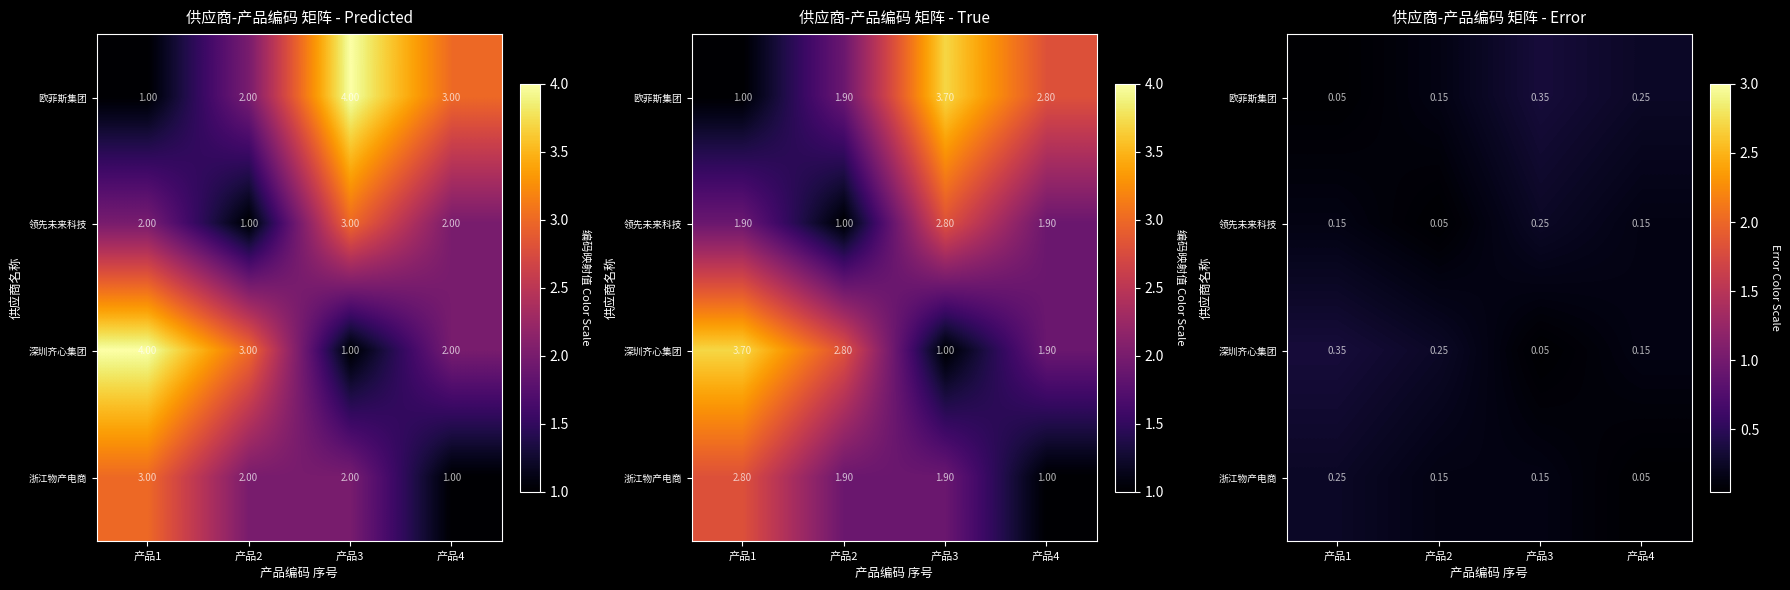

The value of 浙江物产电商 at 产品2 is 0.1. True or false?

True